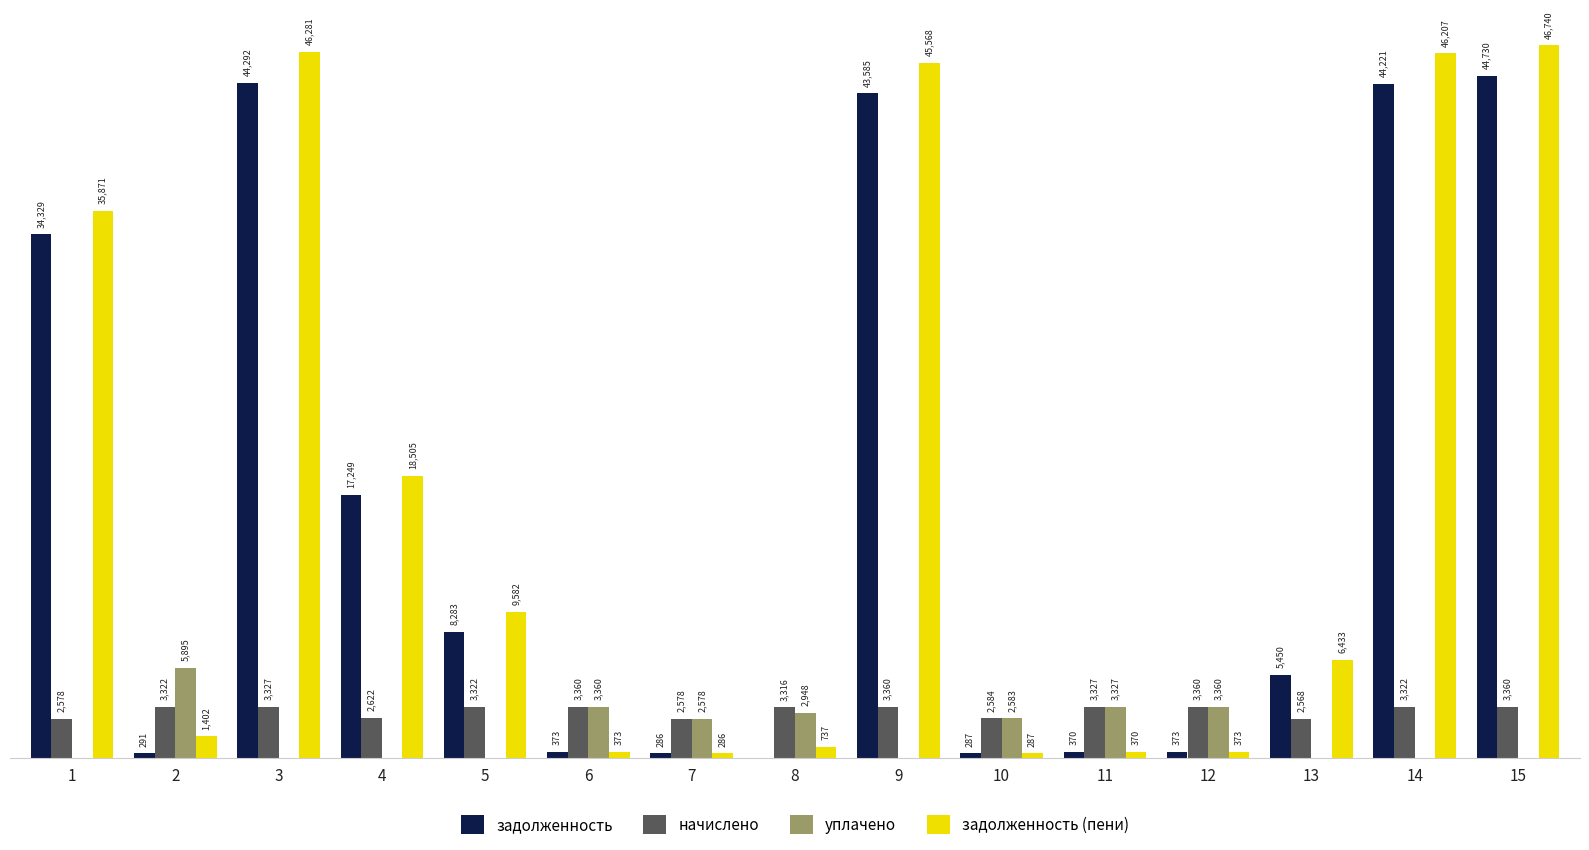

Are the bars horizontal?

No